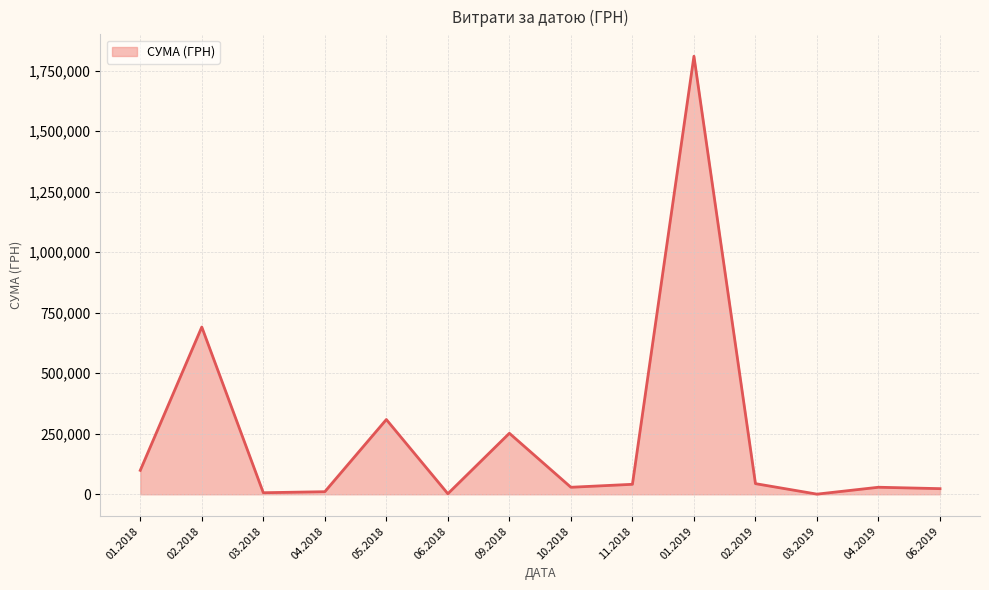

The value at 01.2019 is 3229002.7. True or false?

False